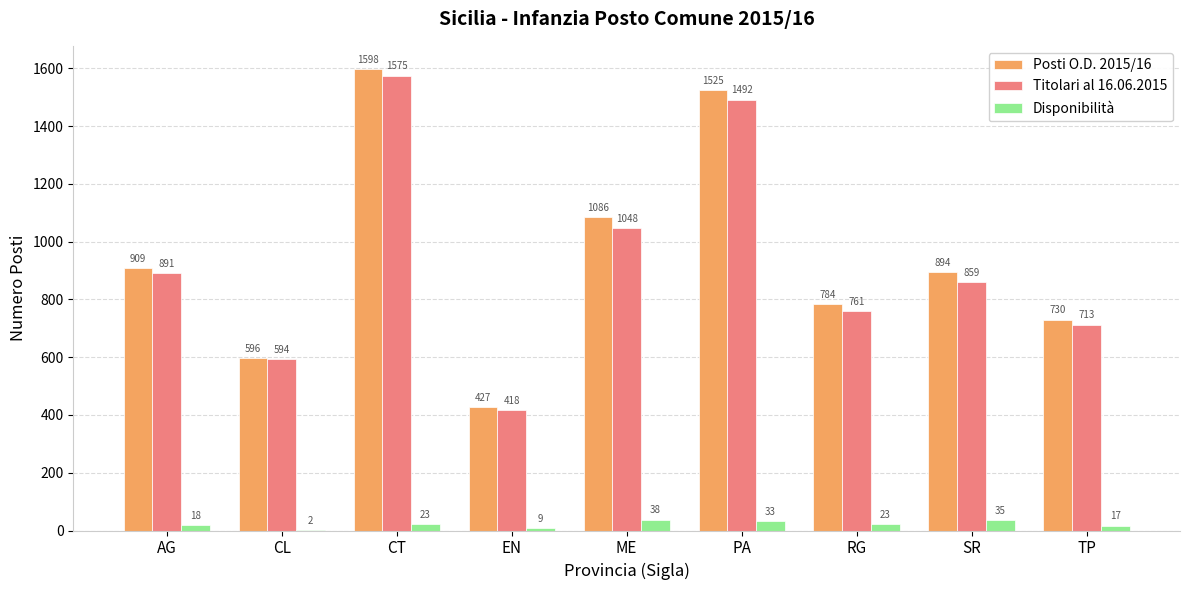

At which label does Posti O.D. 2015/16 reach its peak?

CT